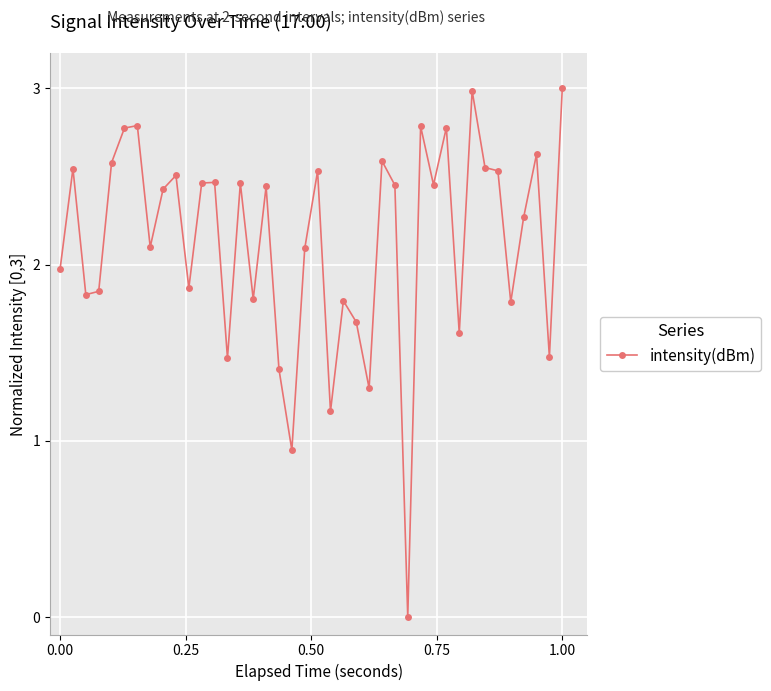

True or false: the data has more than 2 interior local peaks.

True